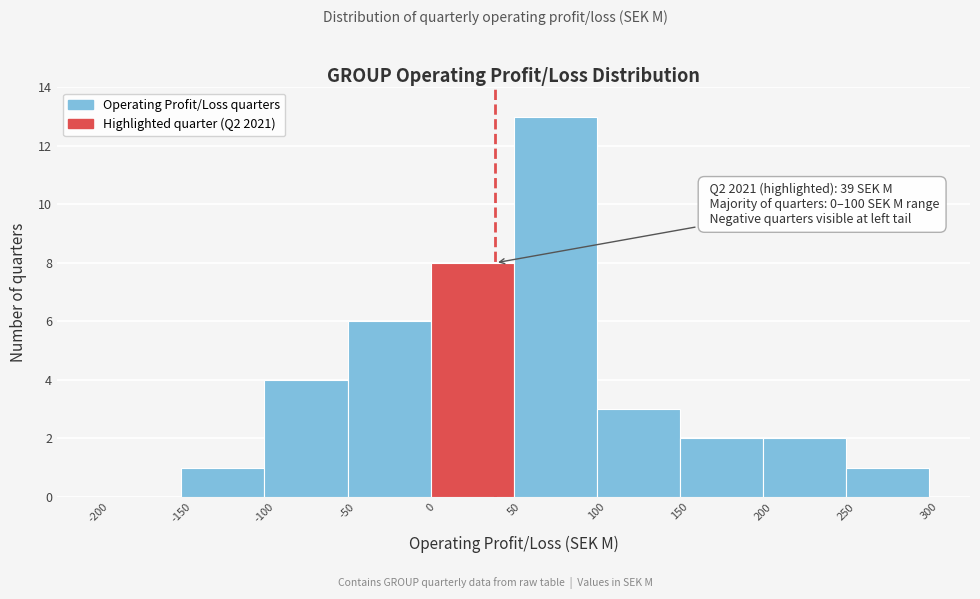

Which range on the x-axis has the tallest bar?

50 to 100